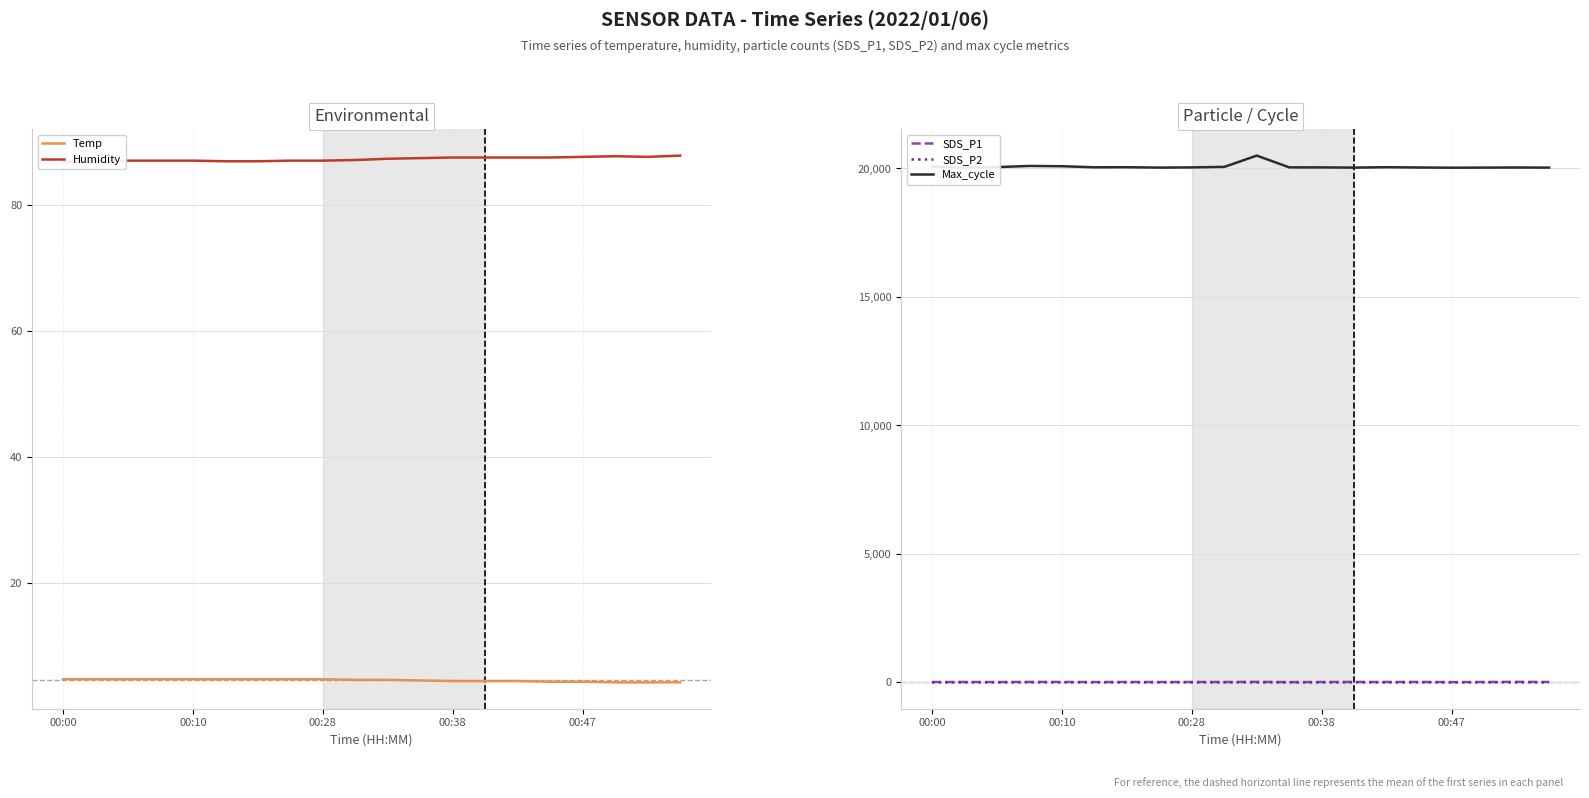

Where does the Humidity series first go above 87?

9